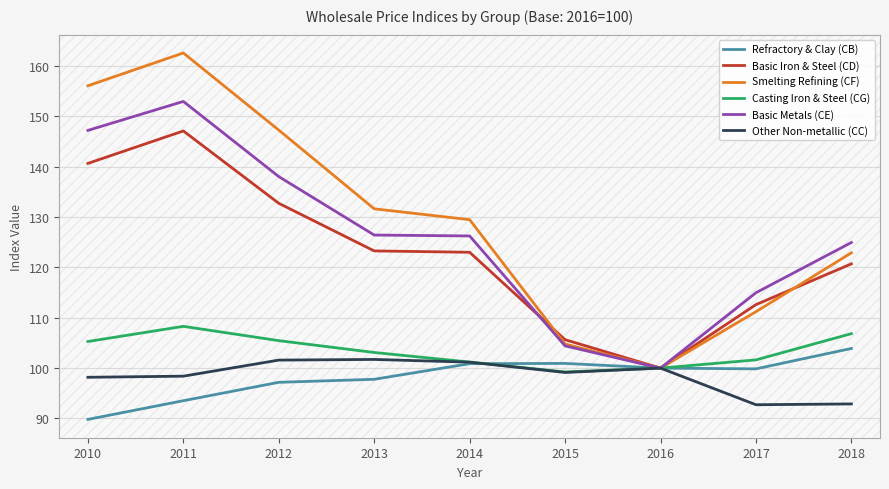

True or false: Other Non-metallic (CC) has a value of 145.8 at 2016.

False